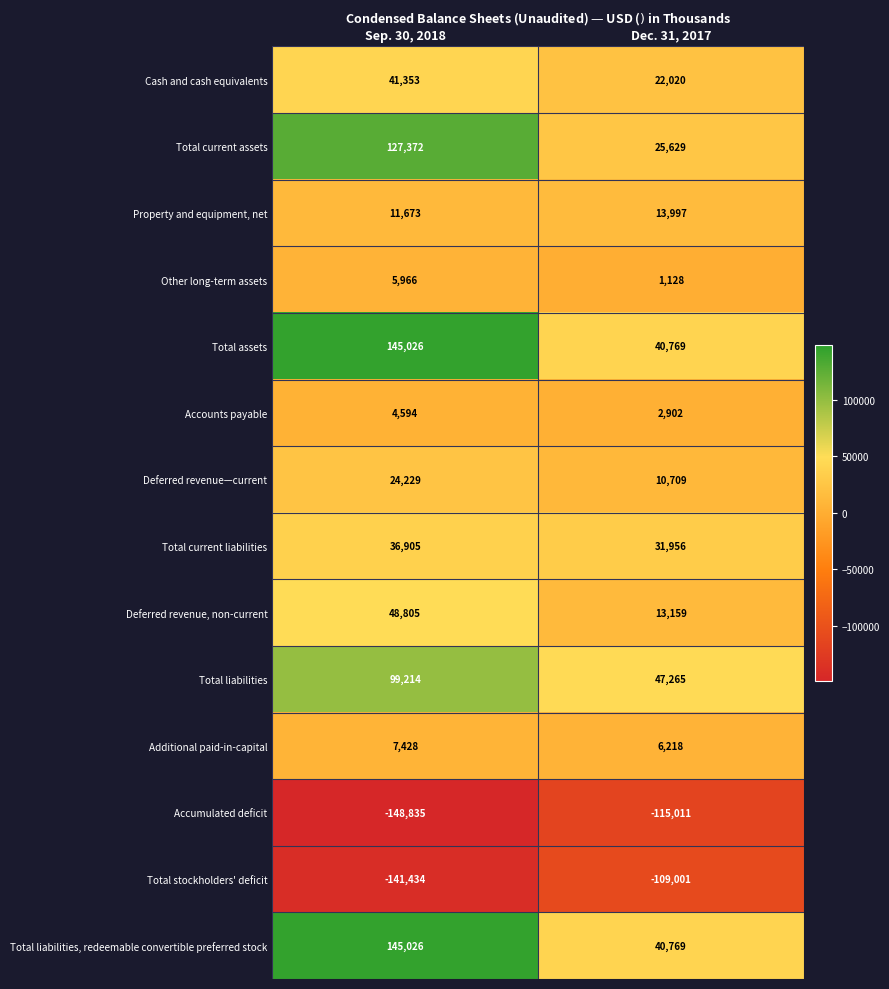

What is the minimum value shown in the chart?

-148835